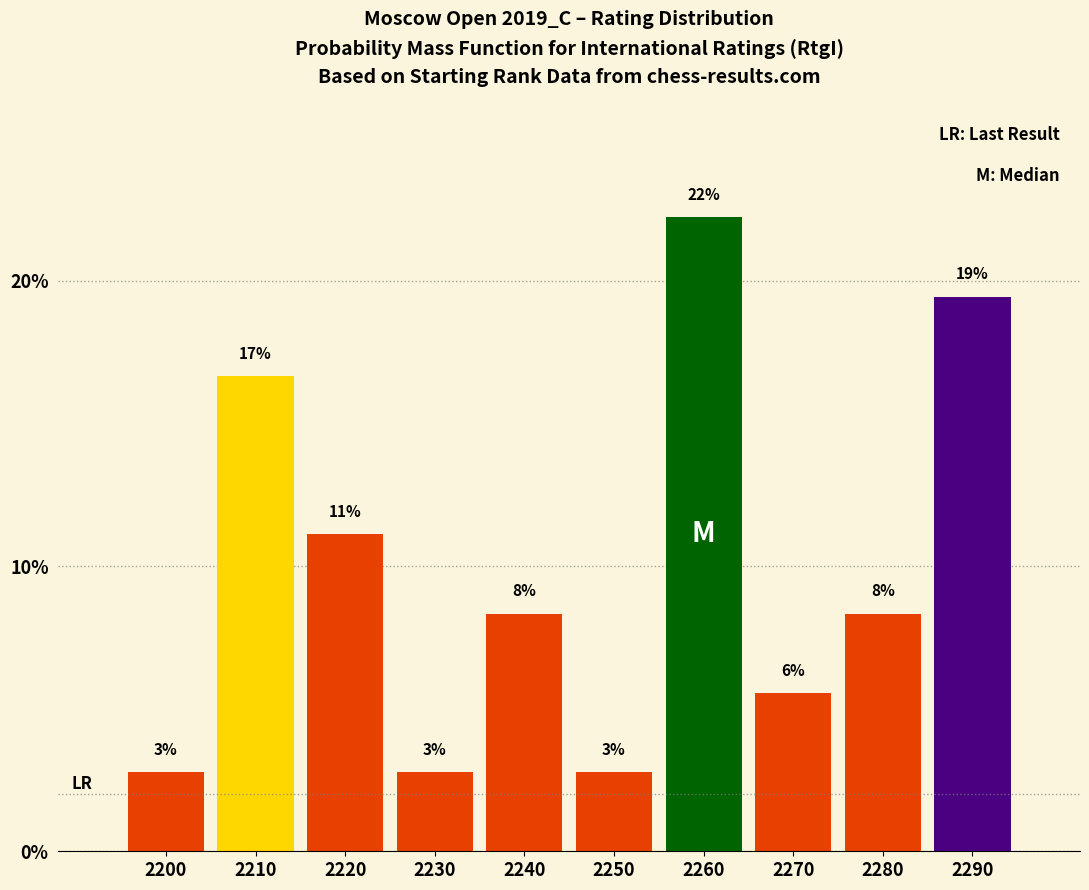

Does the chart contain any negative values?

No